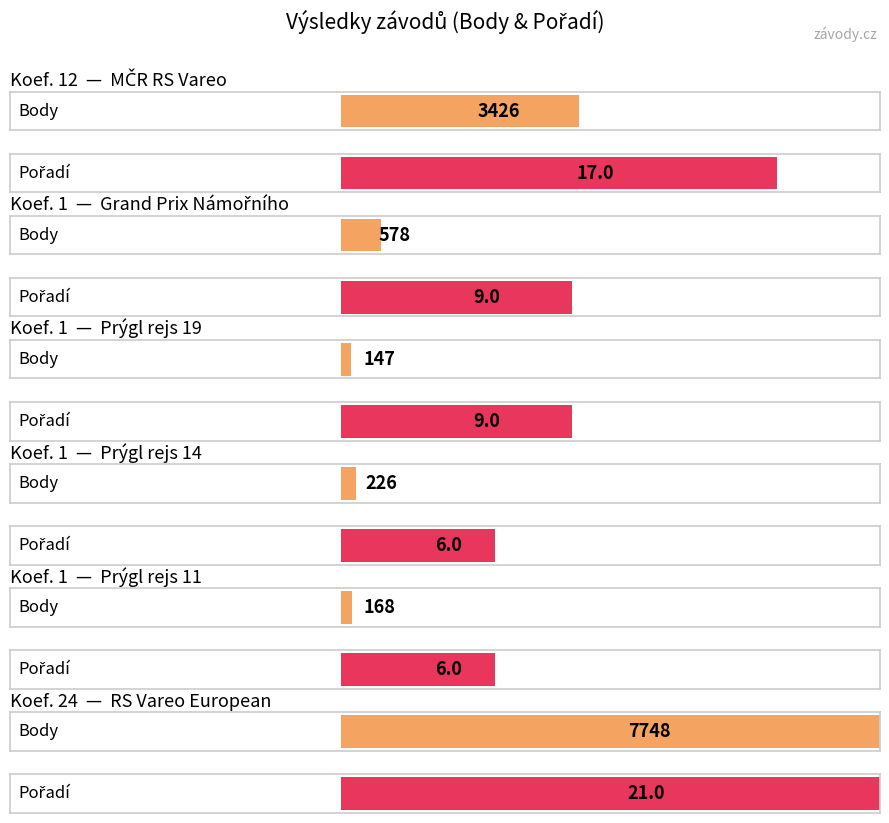

Count the Pořadí values in the range 6 to 17.

5